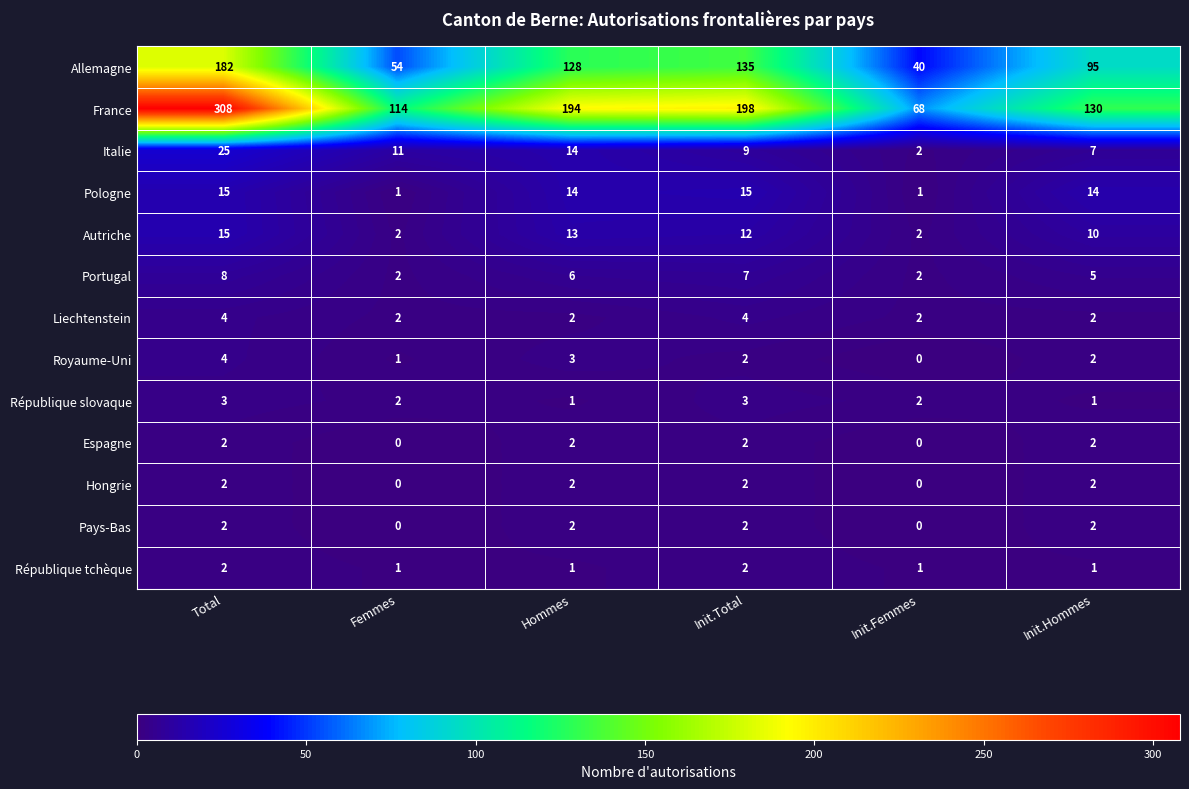

Which category has the highest value across all series?

Total